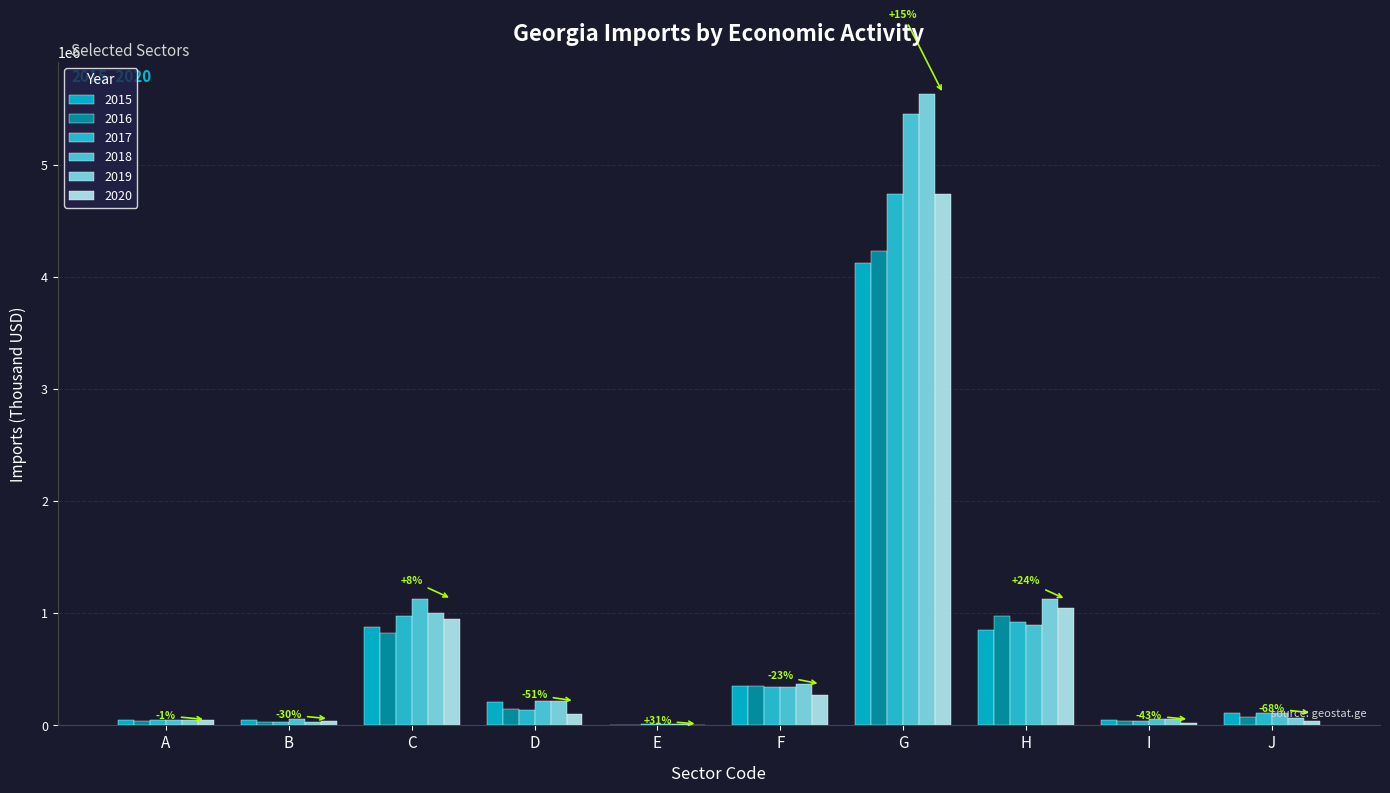

What is the smallest value displayed?

3176.6